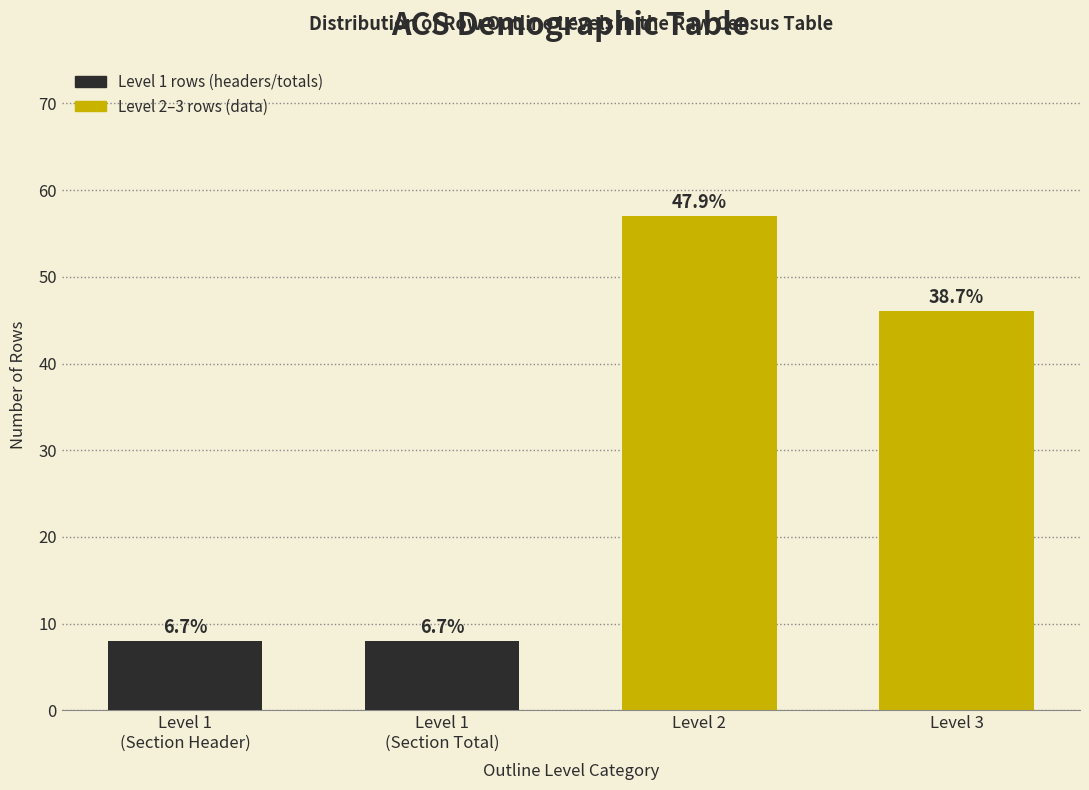

How many bars are there in total?

4